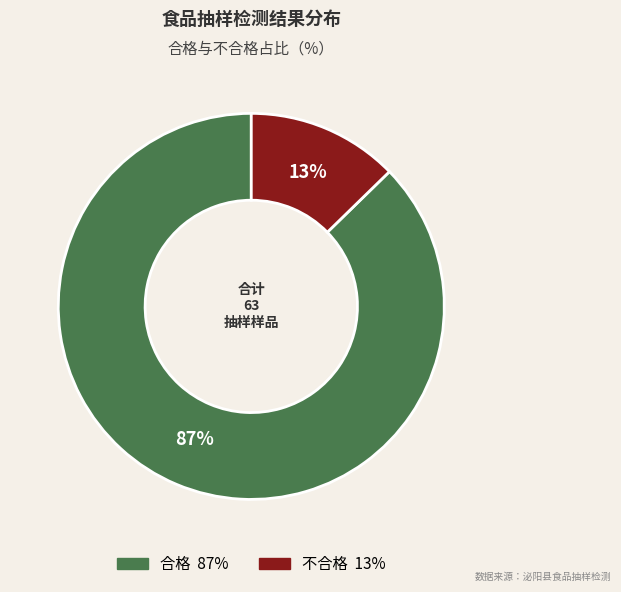

To the nearest percent, what percentage of the pie is 不合格?

13%